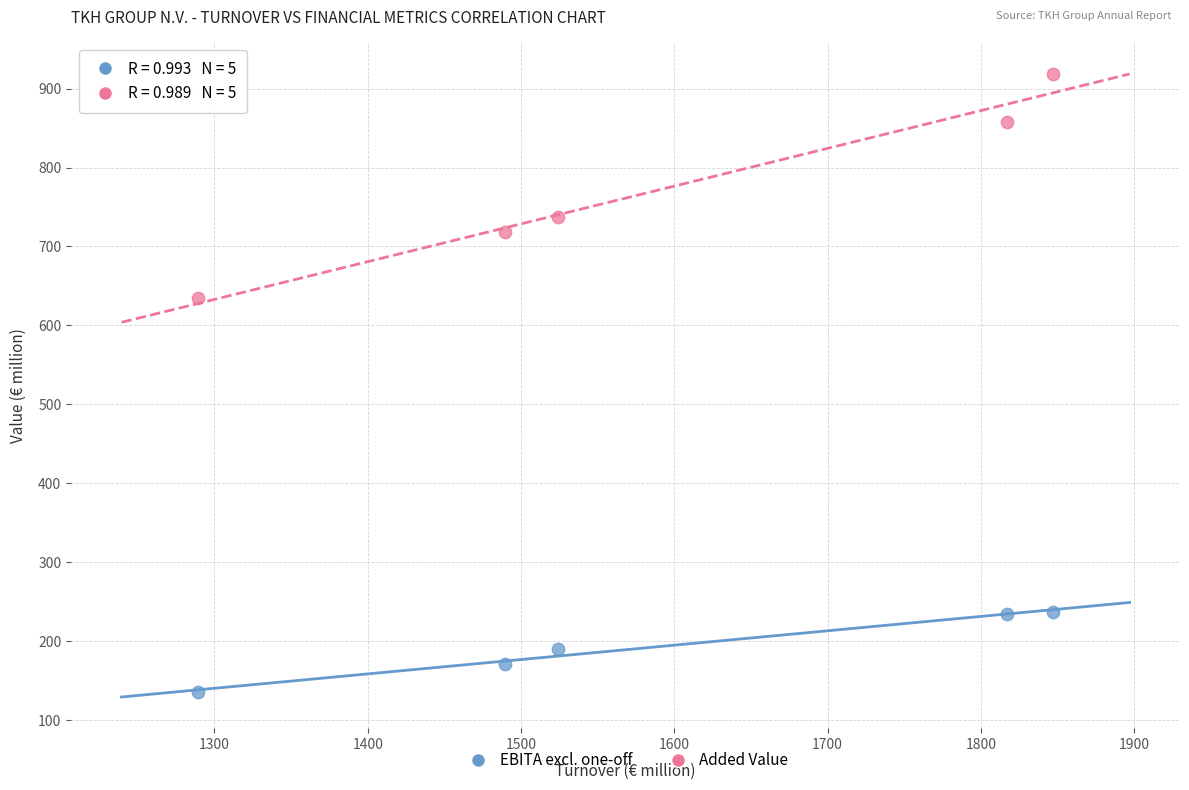

Across all data points, what is the range of X values (max minus min)?

557.6